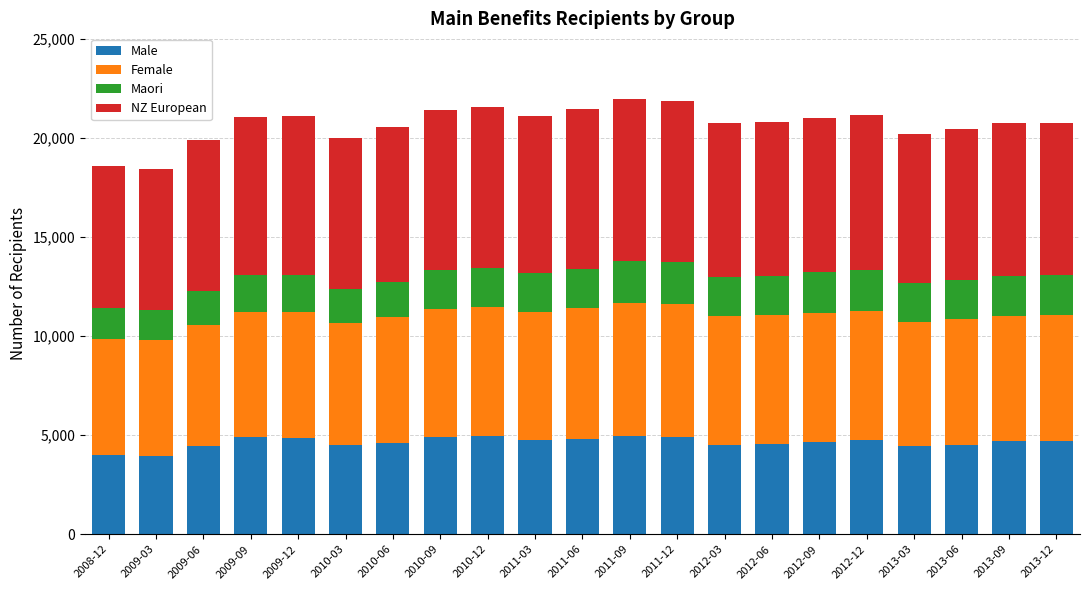

What is the difference between the maximum and minimum values in the Male series?

1021